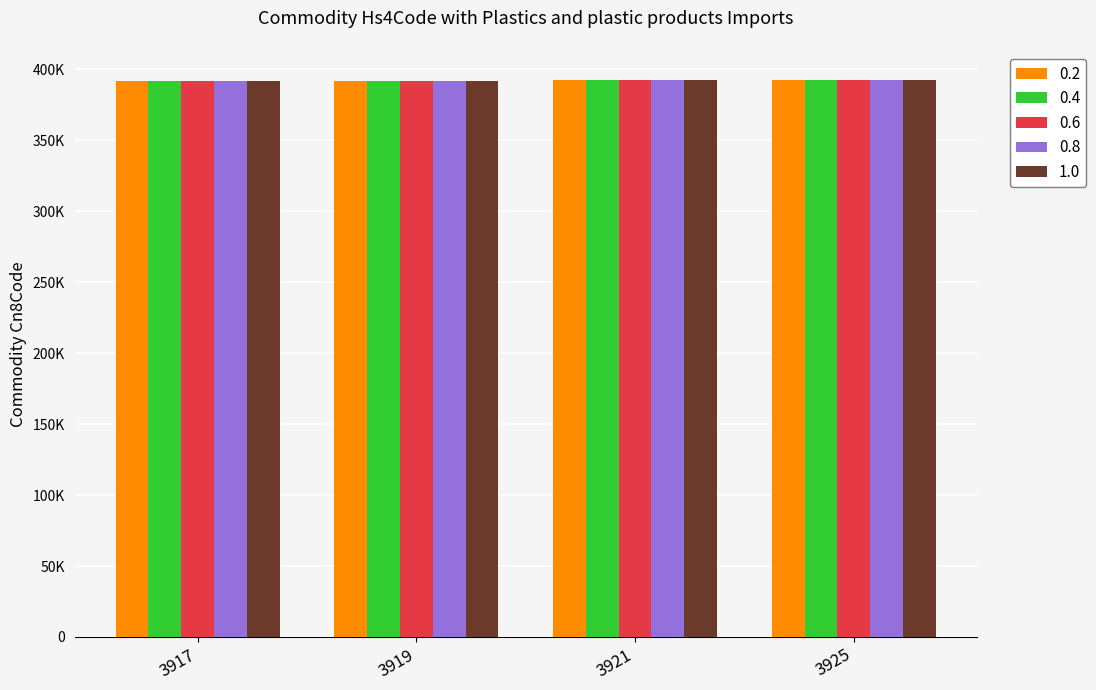

What is the difference between the maximum and second lowest values in the 0.8 series?

680